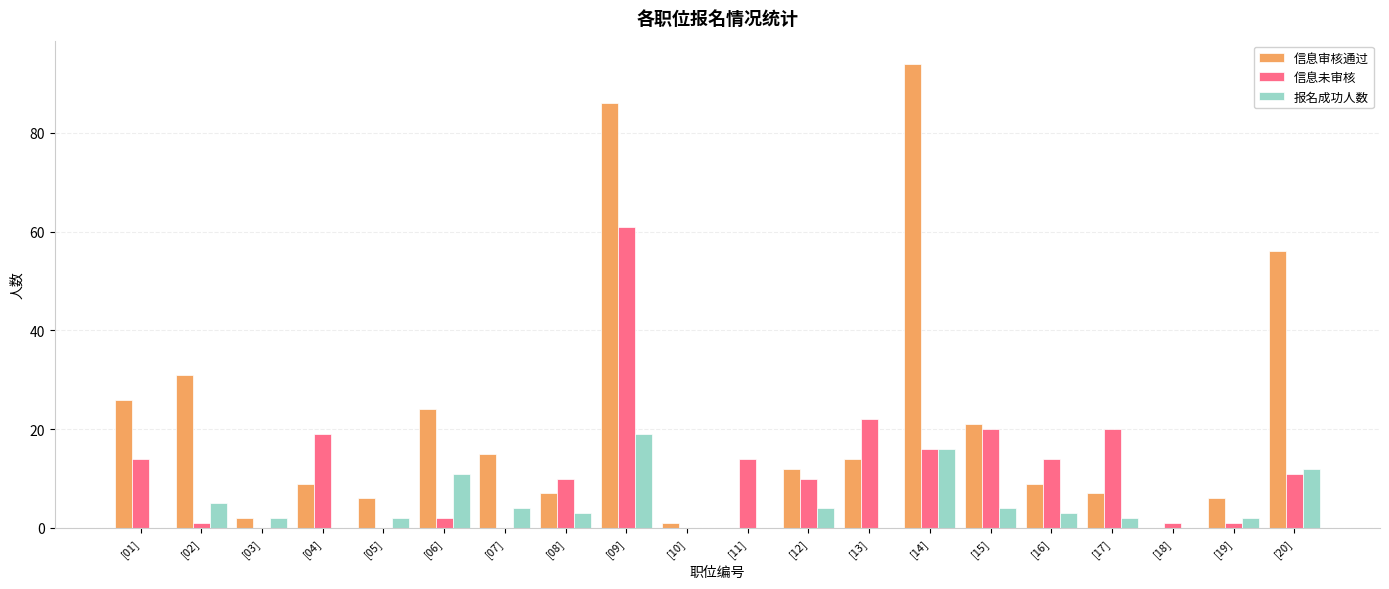

Between [03] and [05], which series saw the biggest shift?

信息审核通过